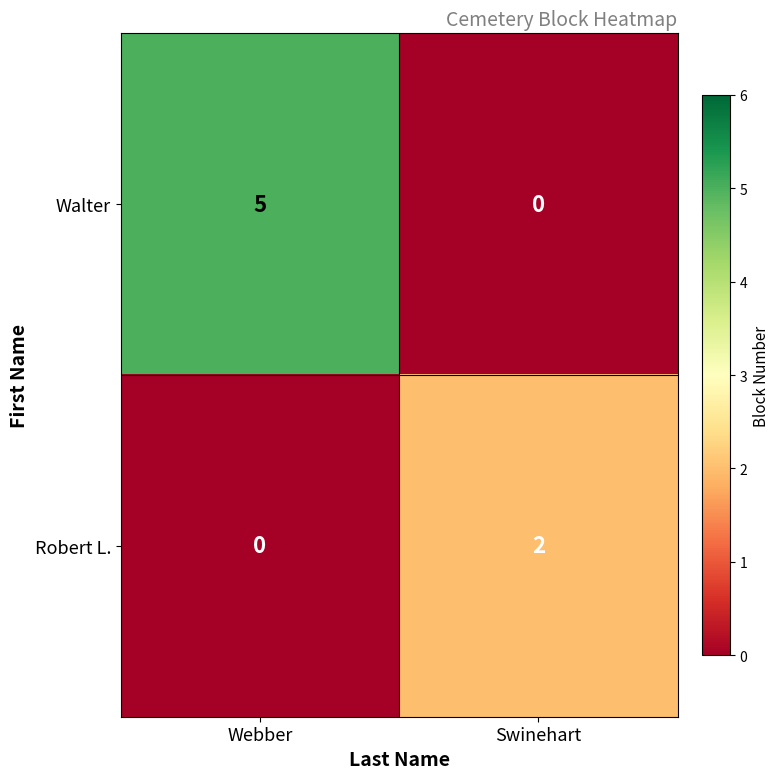

How many categories are shown in the chart?

2